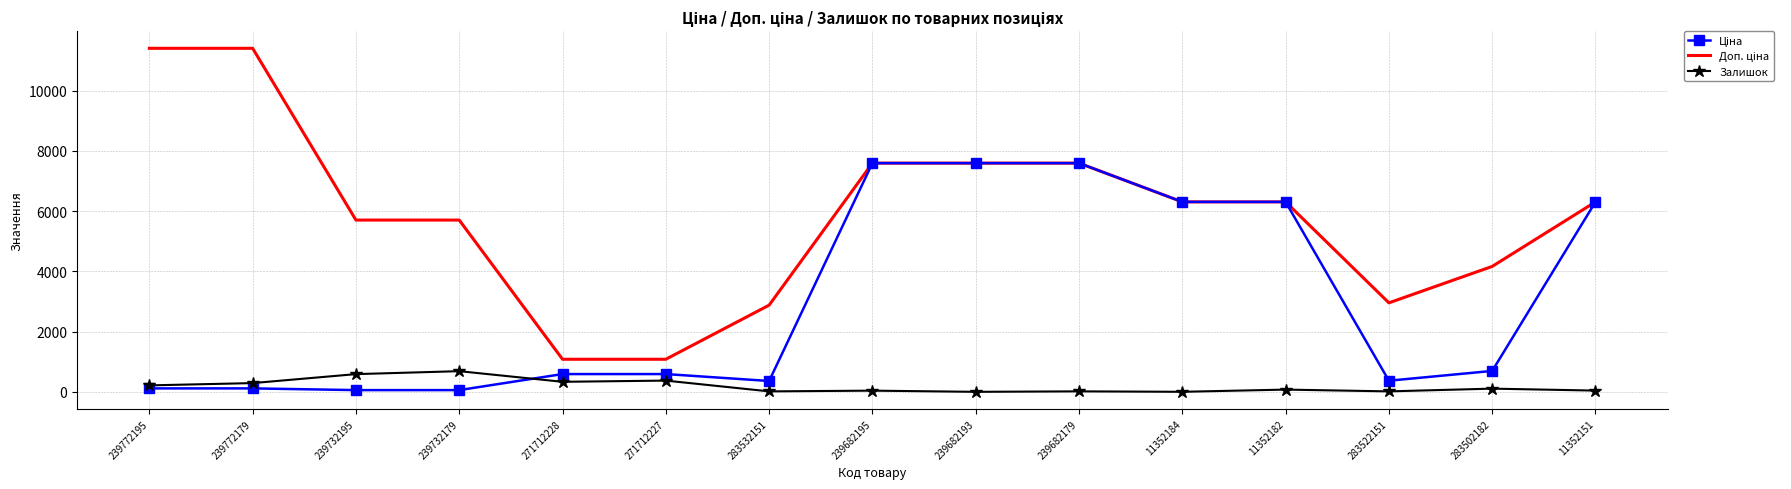

The value of Залишок at 271712227 is 373.0. True or false?

True